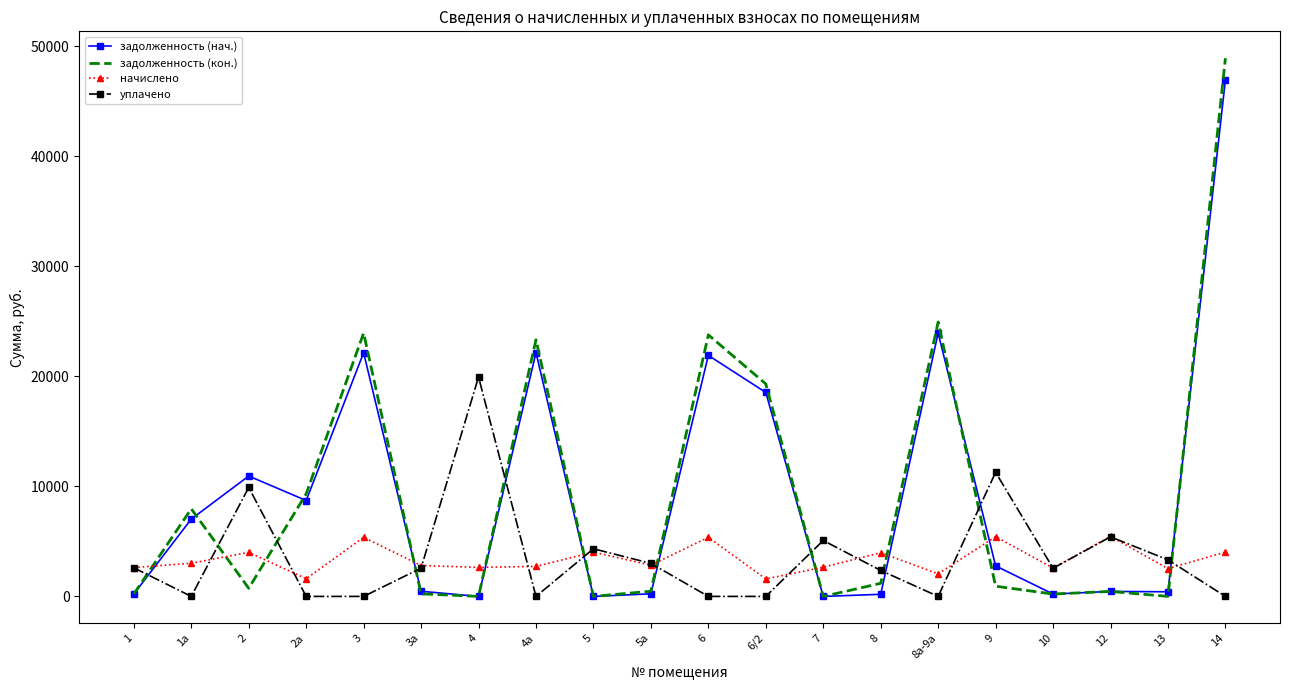

At which category does the chart reach its peak across all series?

14